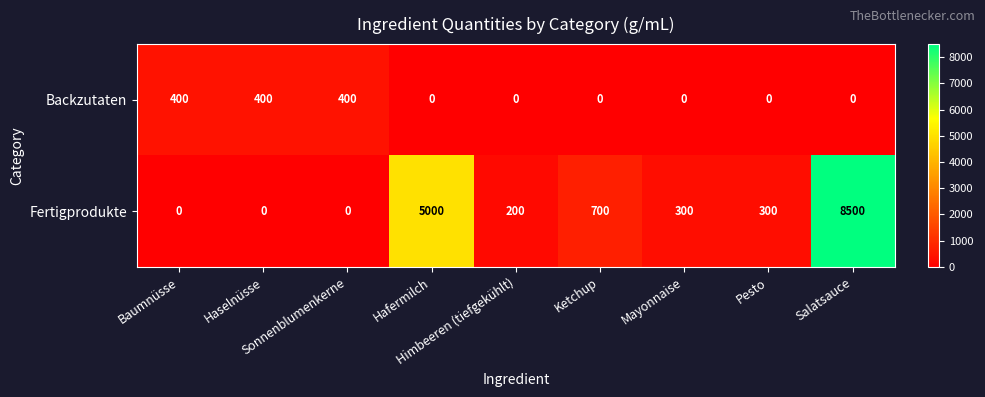

Which series has the largest range (max minus min)?

Fertigprodukte